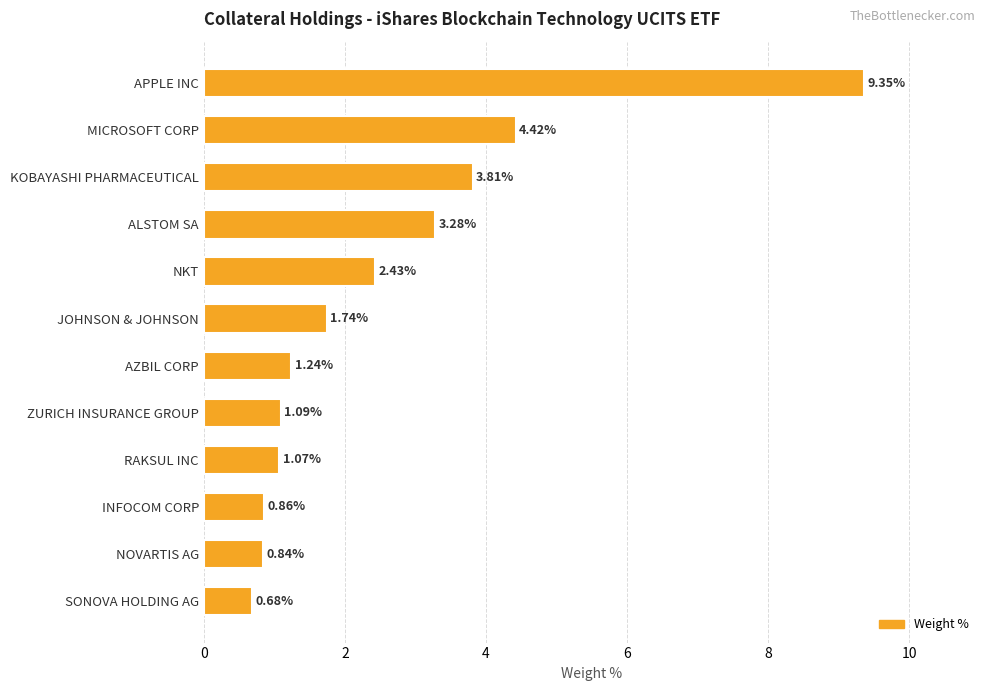

What is the label of the 3rd bar from the bottom?

INFOCOM CORP